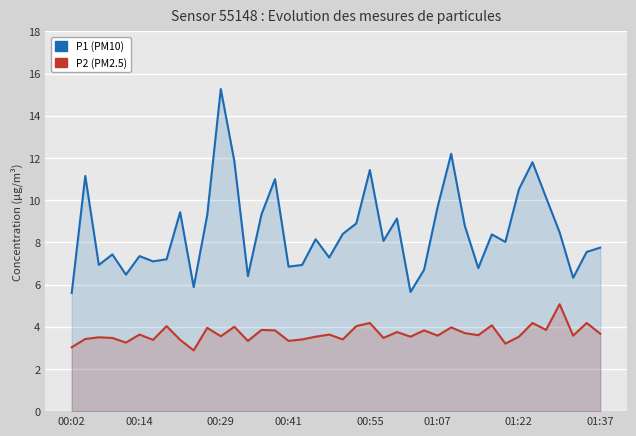

What is the sum of all P2 (PM2.5) values?

146.7